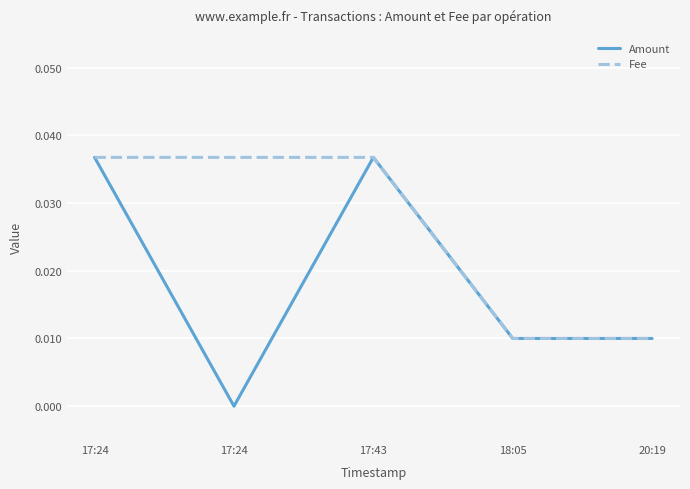

List the series in order of their peak value, lowest first.

Amount, Fee